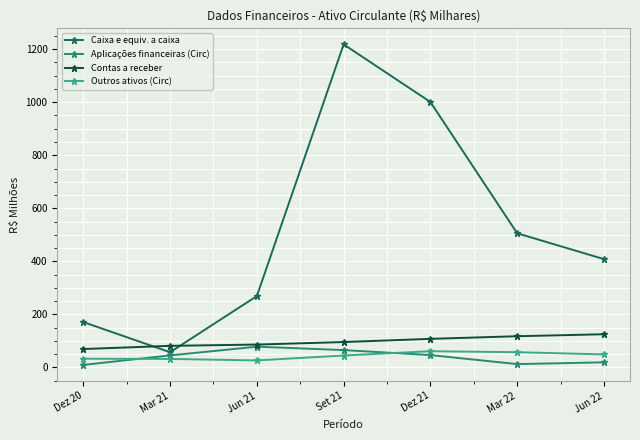

What is the label of the 6th point from the right?

Mar 21